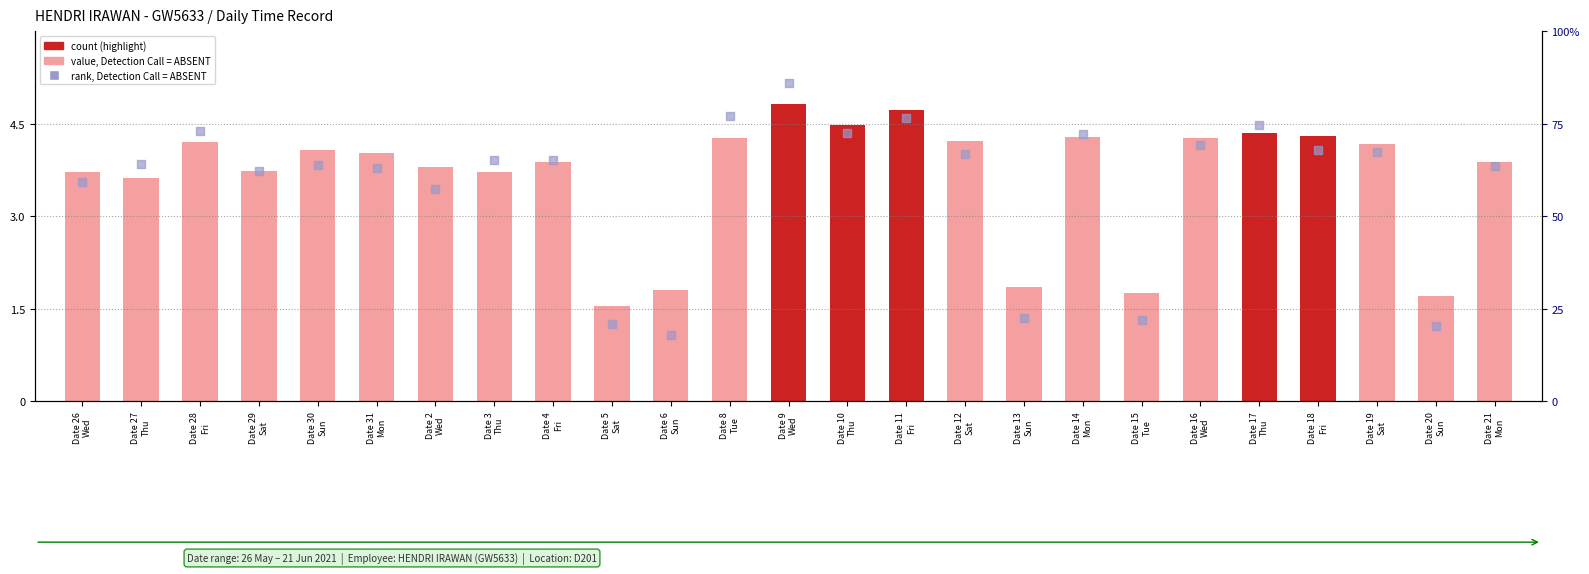

Which series contains the lowest Y value?

rank, Detection Call = ABSENT